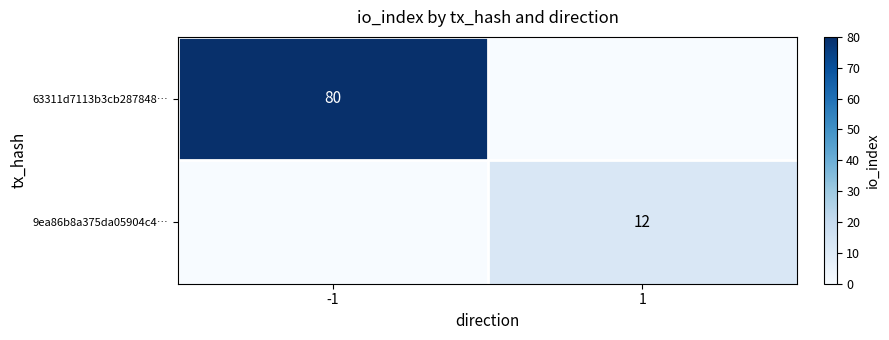

The 63311d7113b3cb287848… series shows 80 at -1. True or false?

True